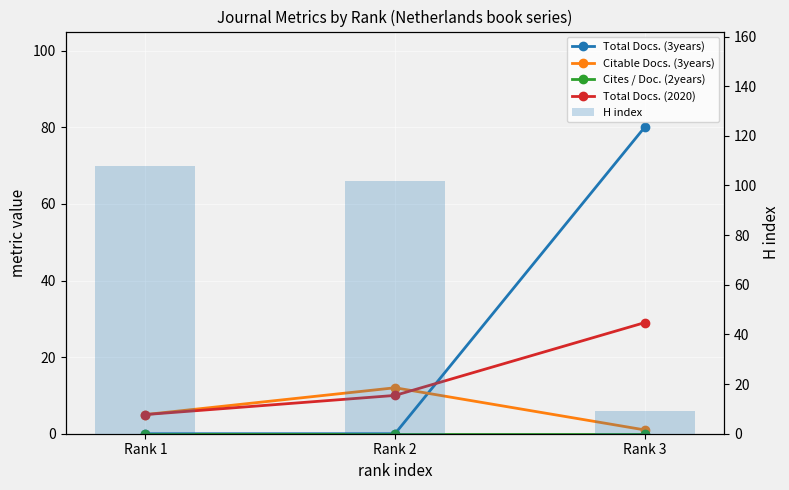

What is the total value across all series at Rank 3?

119